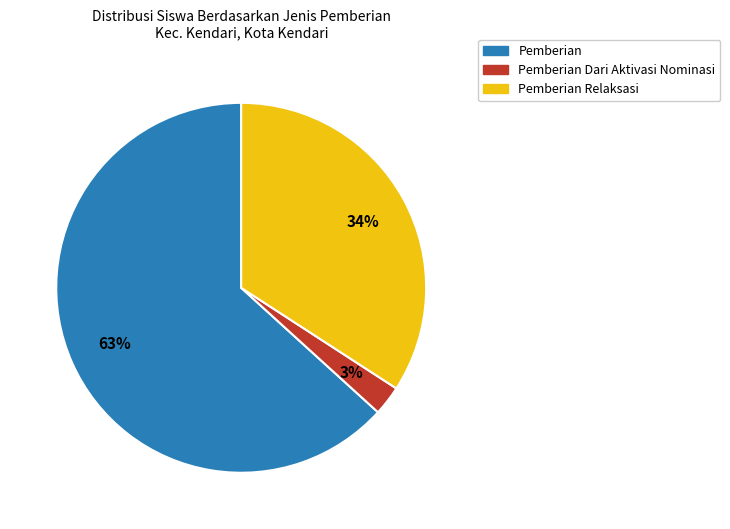

Is there any slice that represents more than half of the pie?

Yes